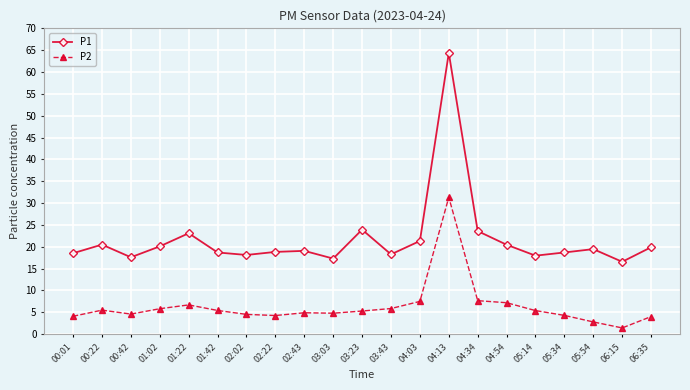

True or false: P1 and P2 cross at least once.

False